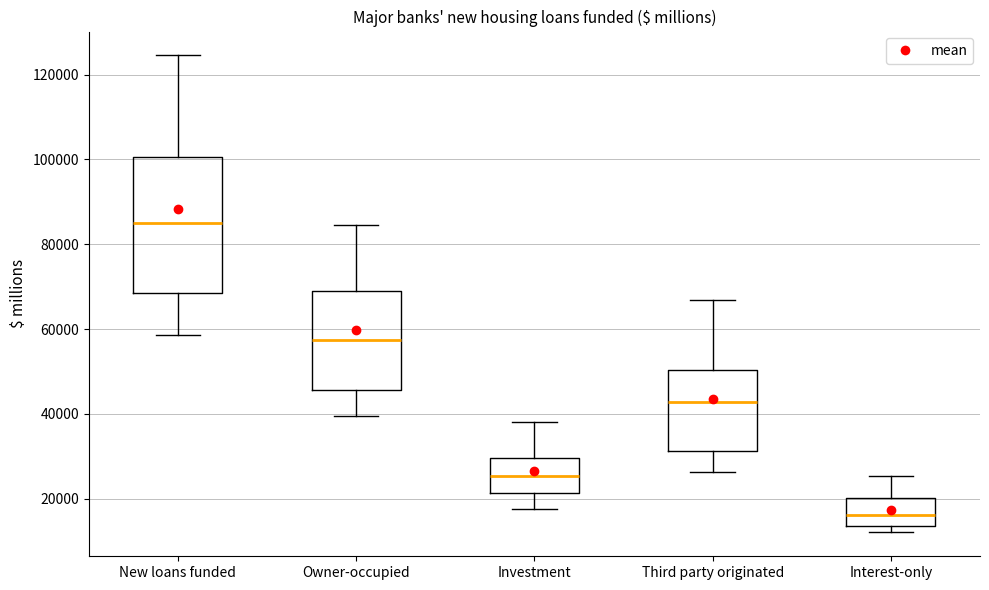

Reading left to right, transcribe this box plot: for each box, give where its median line is, the range the box spans, and where its two whiskers end, as read against the y-axis. The values are not printed on the chart, so give them approximately, as read against the axis.

New loans funded: median 86000, box 68000 to 100000, whiskers 58000 to 124000
Owner-occupied: median 58000, box 46000 to 68000, whiskers 40000 to 84000
Investment: median 26000, box 22000 to 30000, whiskers 18000 to 38000
Third party originated: median 42000, box 32000 to 50000, whiskers 26000 to 66000
Interest-only: median 16000, box 14000 to 20000, whiskers 12000 to 26000